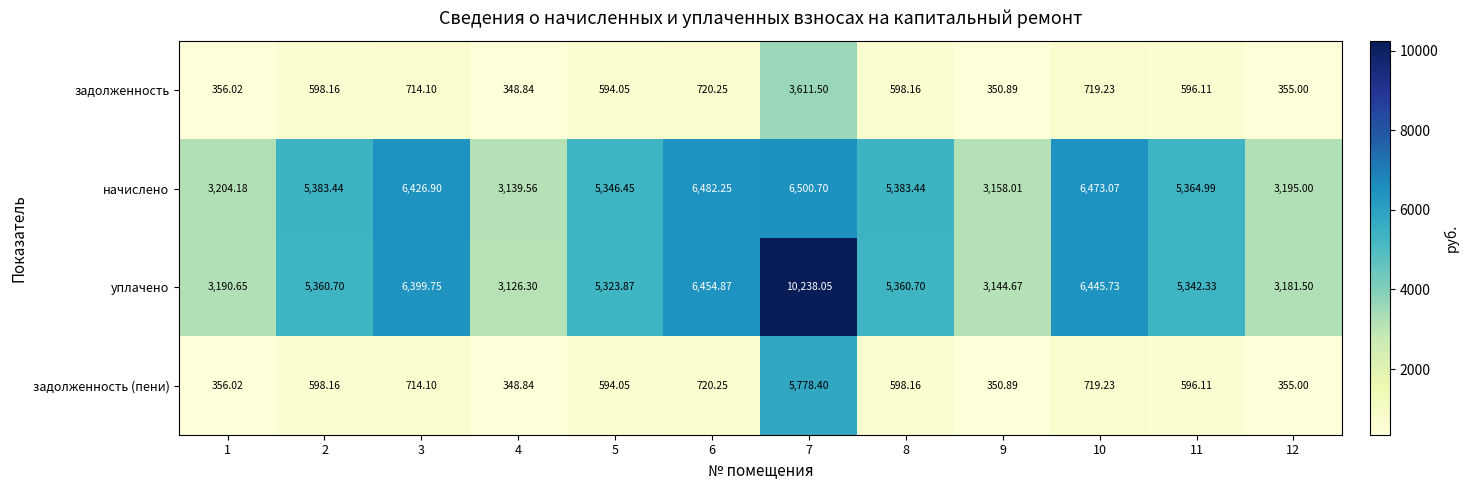

List the series in order of their peak value, lowest first.

задолженность, задолженность (пени), начислено, уплачено